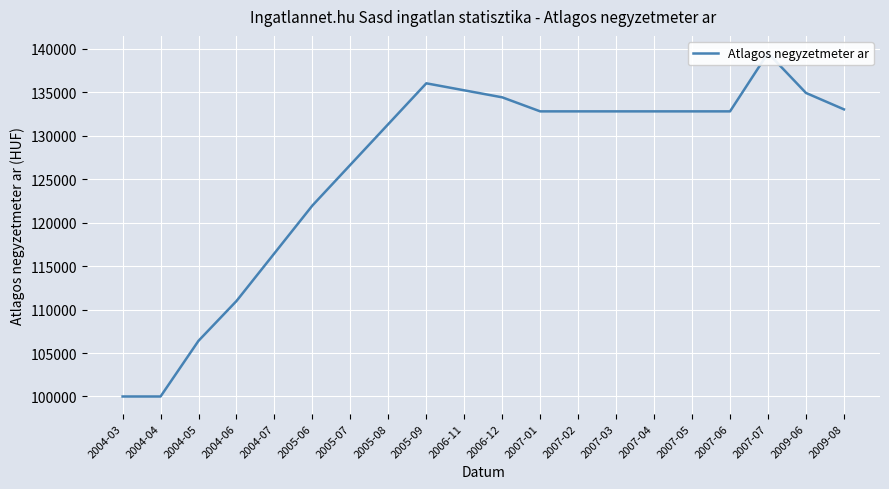

What is the value of the 16th point from the left?

132812